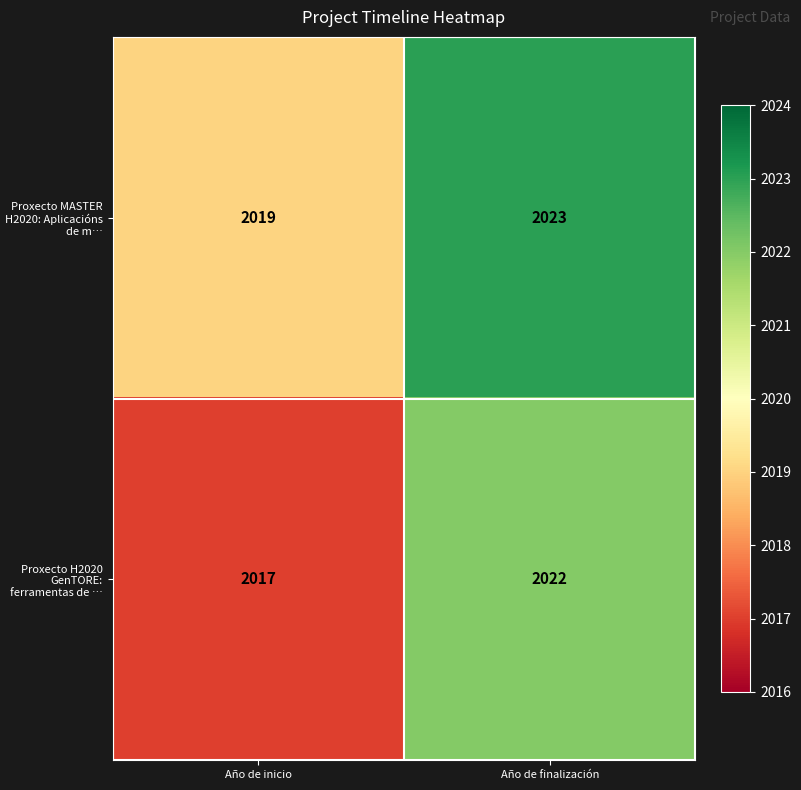

Reading left to right, what are all the values shown in this chart?

Proxecto MASTER H2020: Aplicacións de m…: 2019	2023
Proxecto H2020 GenTORE: ferramentas de …: 2017	2022